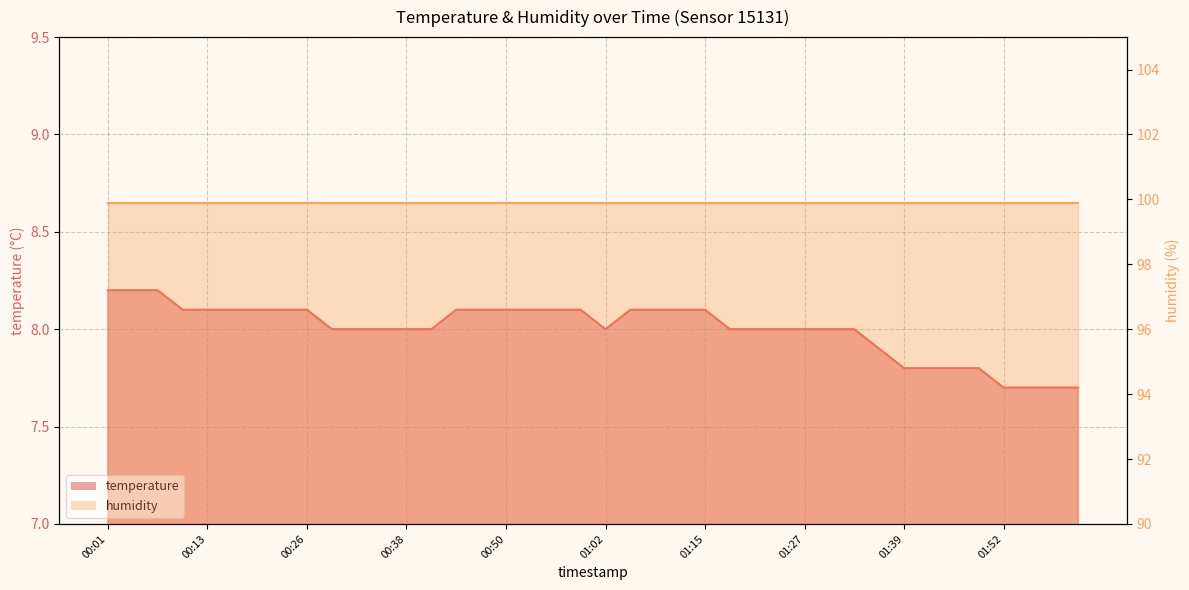

What is the value of the 35th point from the left?

7.8